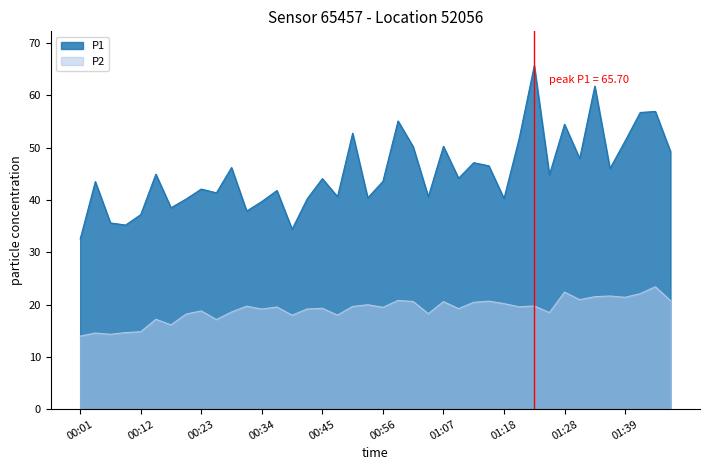

At which label is P1 closest to 49?

01:50